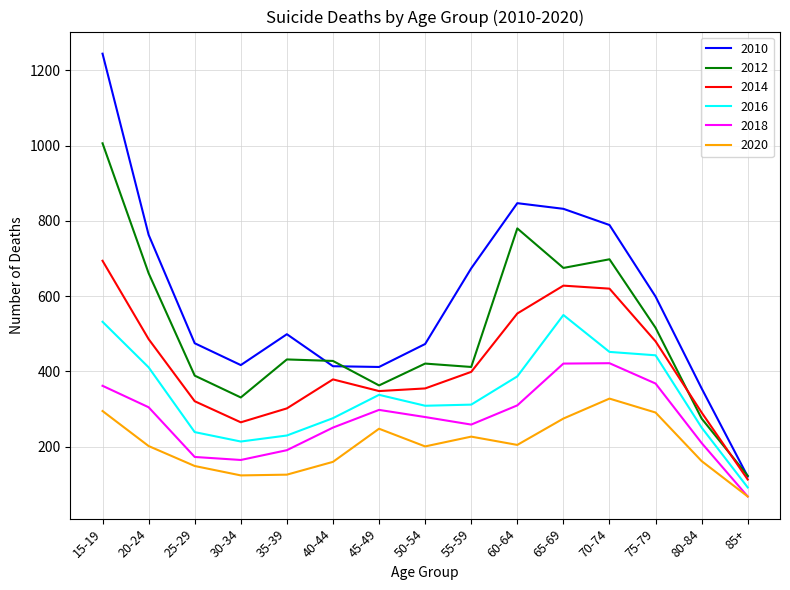

The value of 2014 at 80-84 is 502. True or false?

False